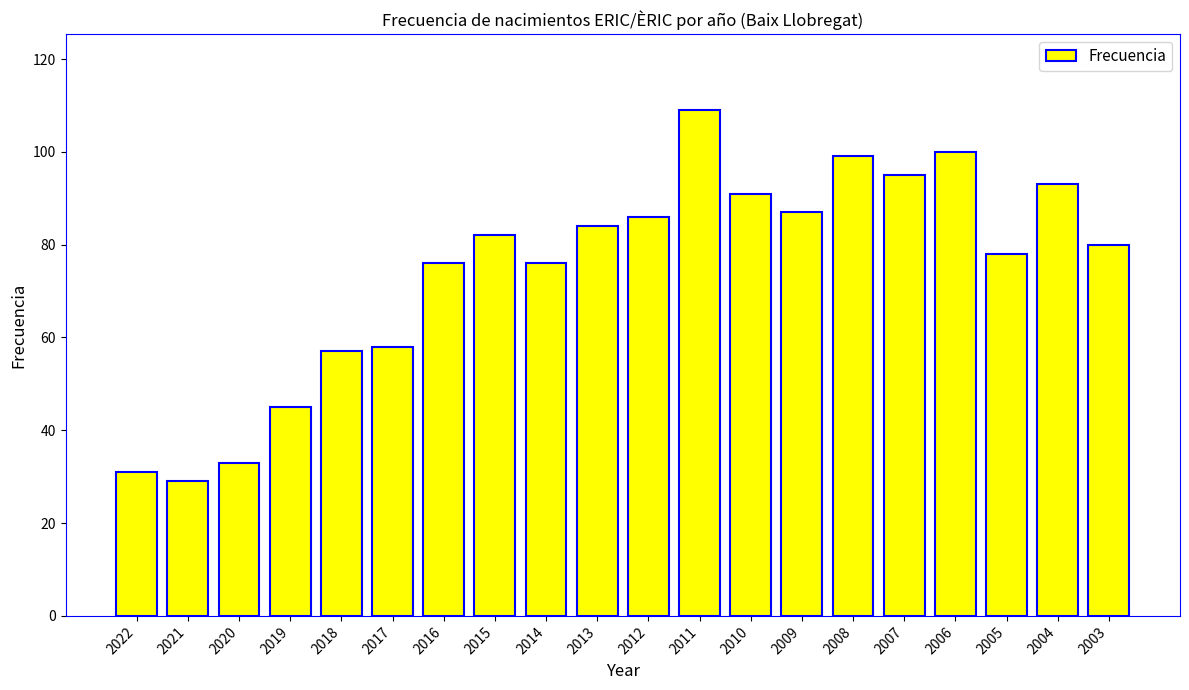

What is the change in value from 2021 to 2007?

+66